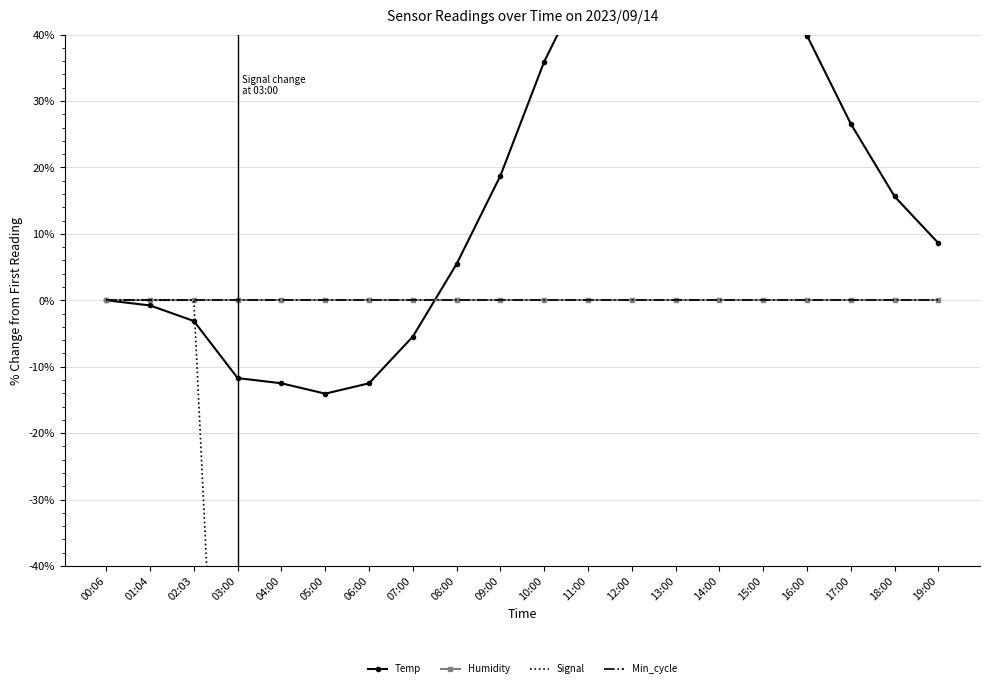

What position from the right is 00:06?

20